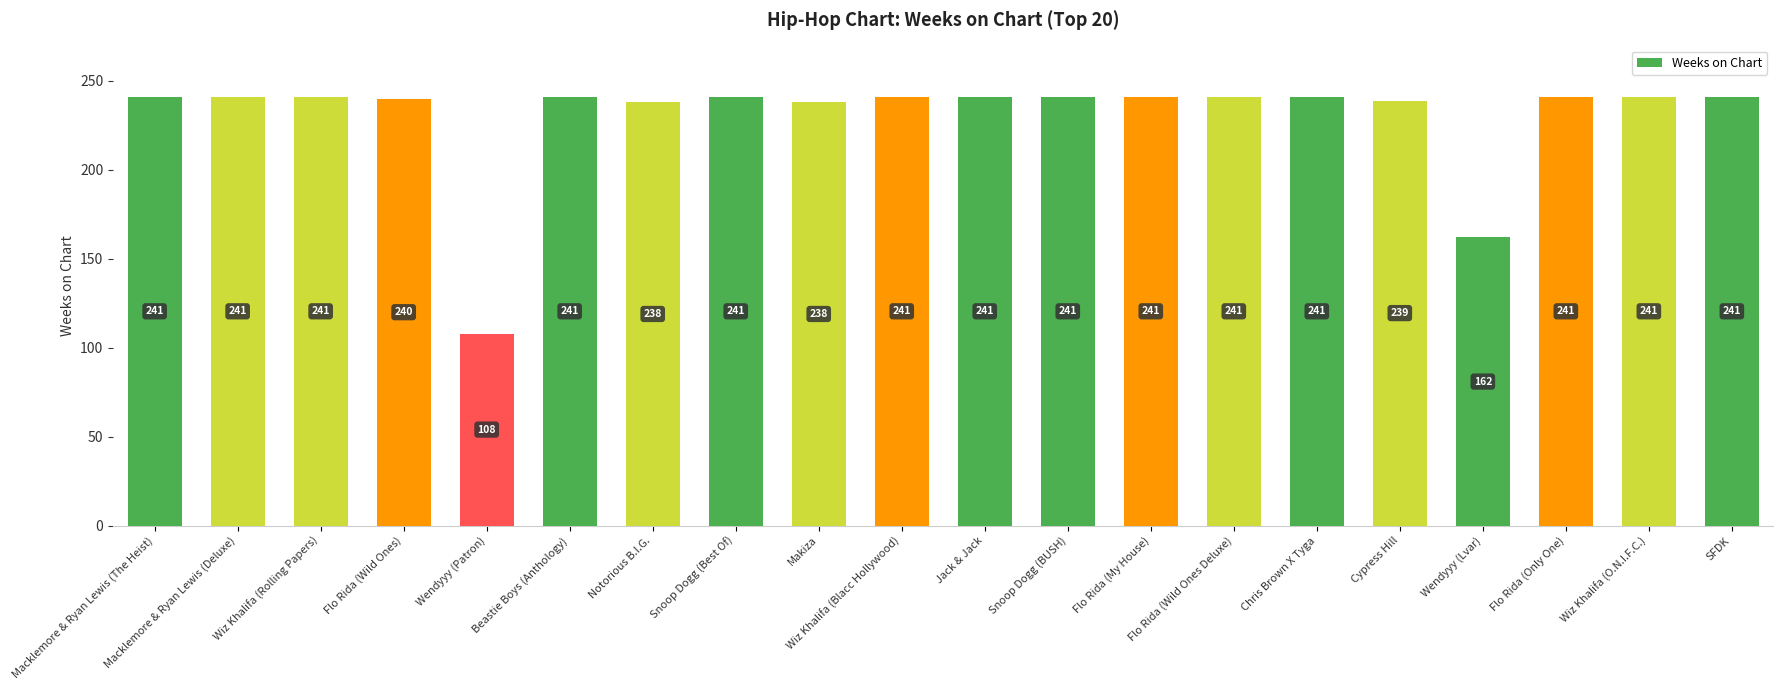

The value at Notorious B.I.G. is 238. True or false?

True